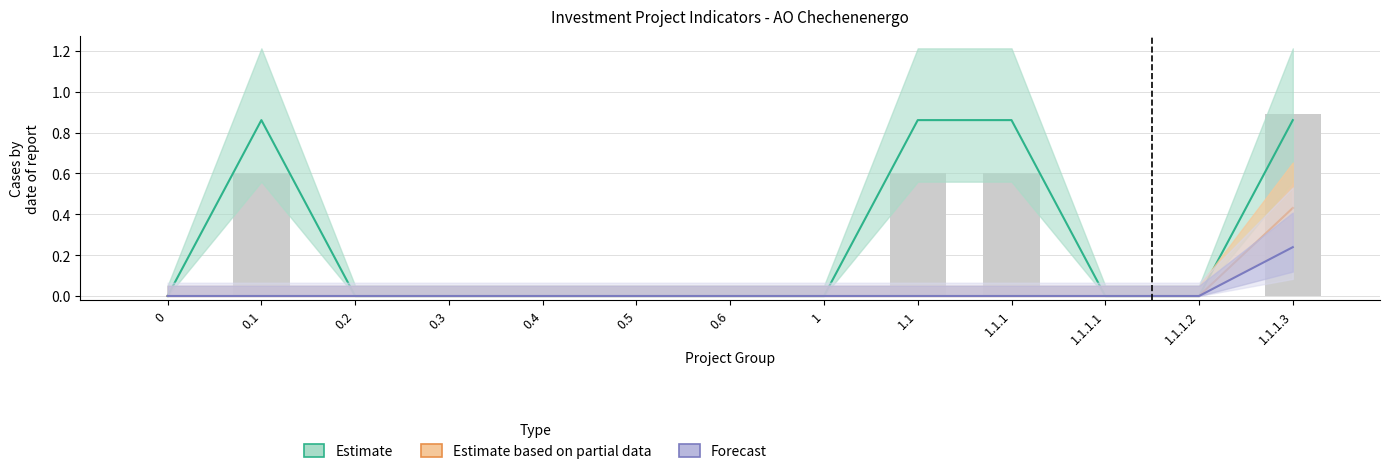

What is the spread (max minus min) of values at 1.1.1.3?

0.6